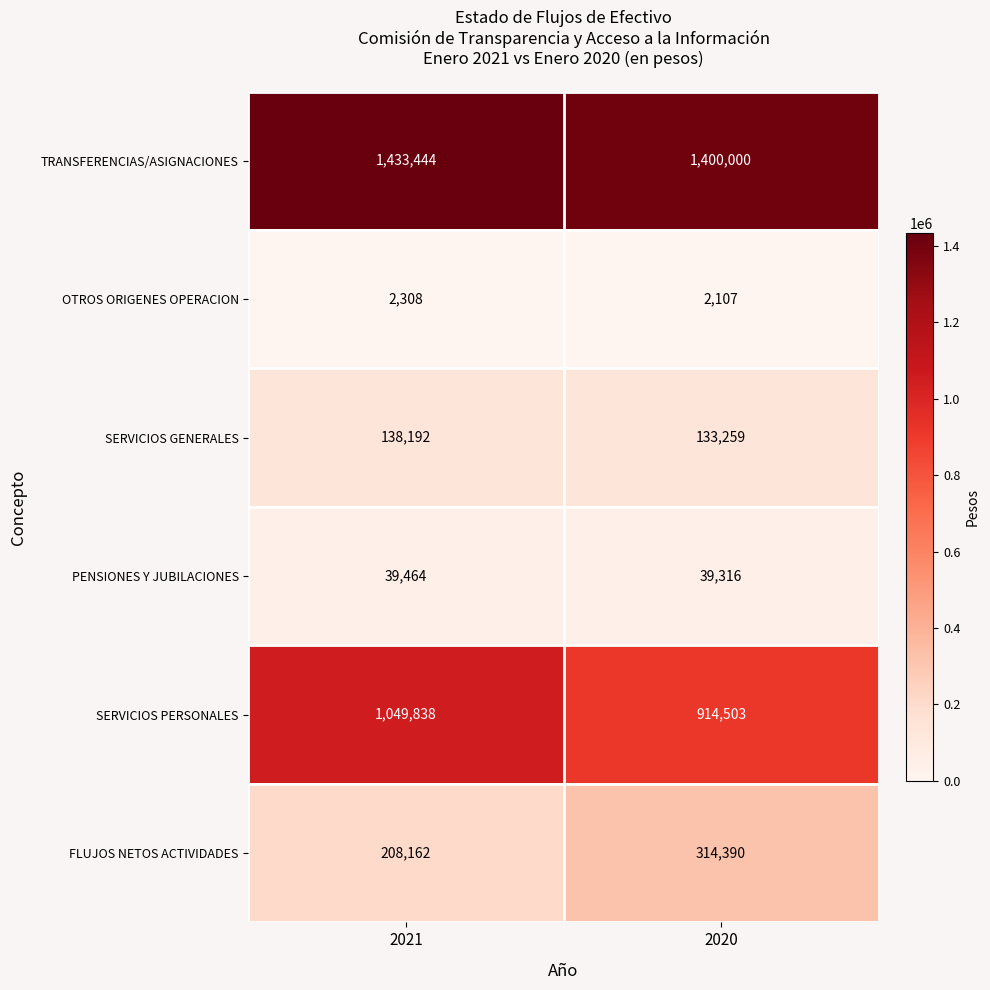

Rank the series by their maximum value, from lowest to highest.

OTROS ORIGENES OPERACION, PENSIONES Y JUBILACIONES, SERVICIOS GENERALES, FLUJOS NETOS ACTIVIDADES, SERVICIOS PERSONALES, TRANSFERENCIAS/ASIGNACIONES